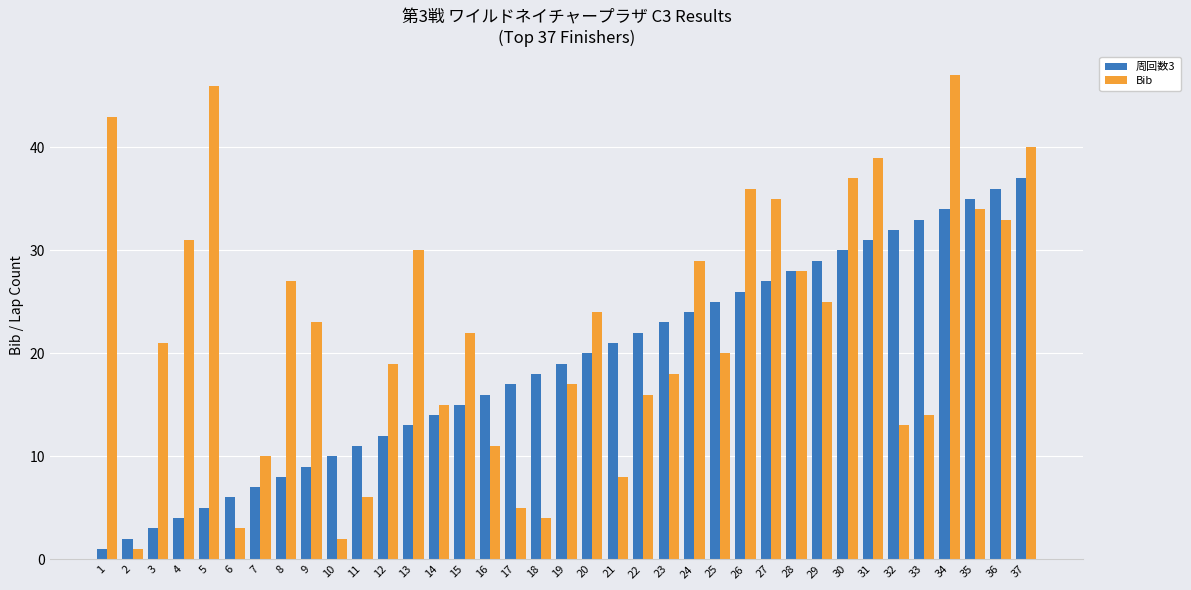

Does the chart contain any negative values?

No